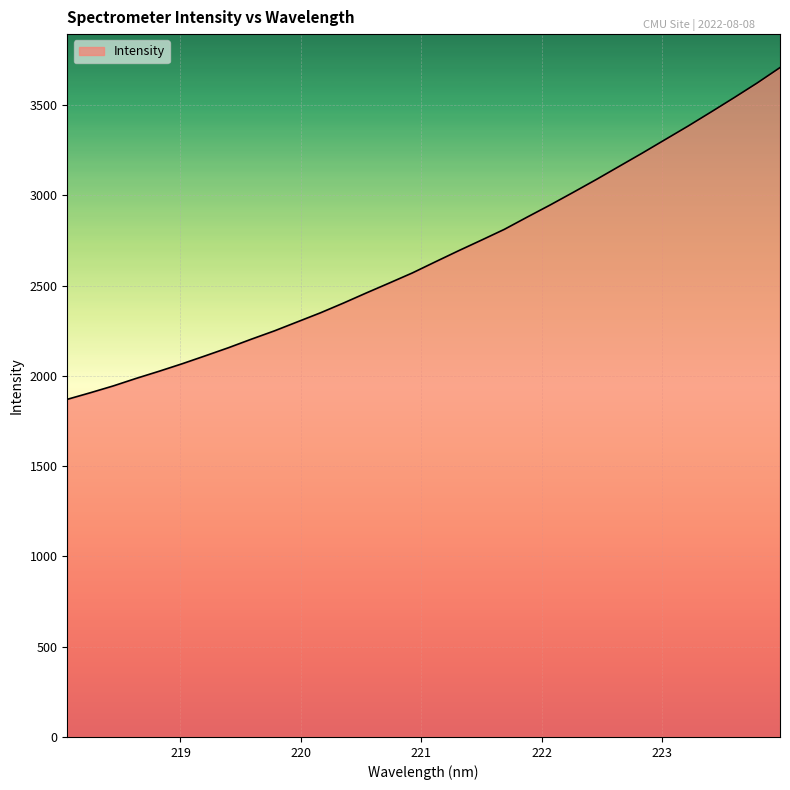

What is the maximum value shown in the chart?

3707.5